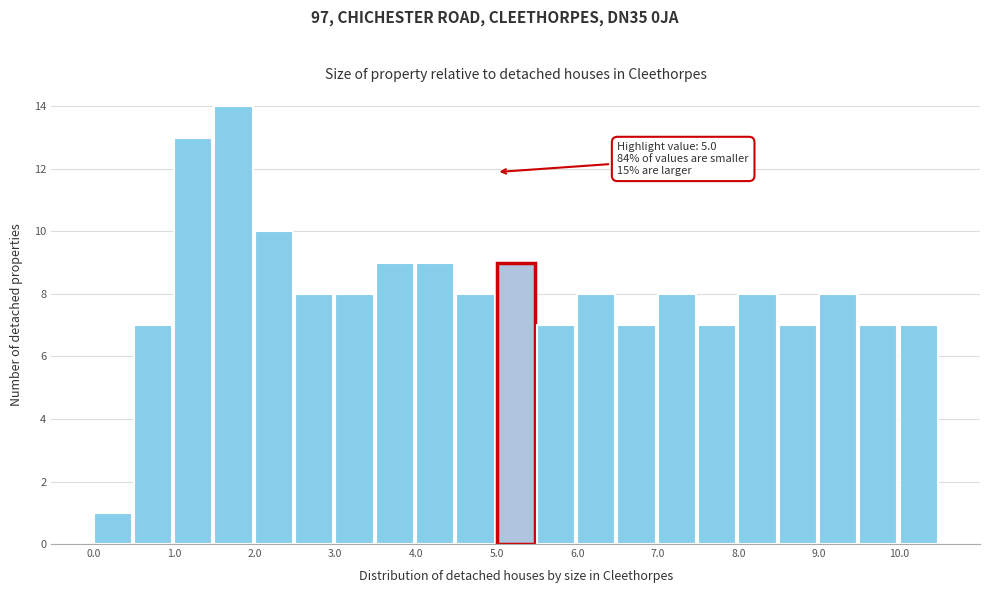

Which range on the x-axis has the tallest bar?

1.5 to 2.0